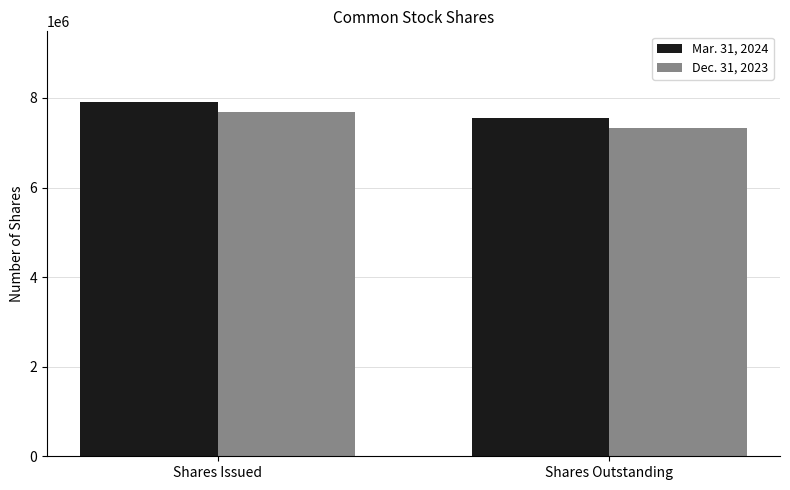

Which series has the largest total across all categories?

Mar. 31, 2024